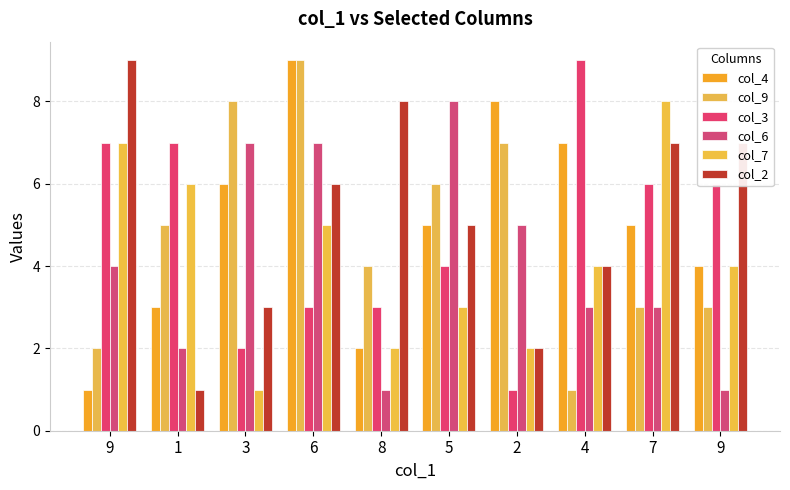

Which has a higher value, 9 or 1?

9